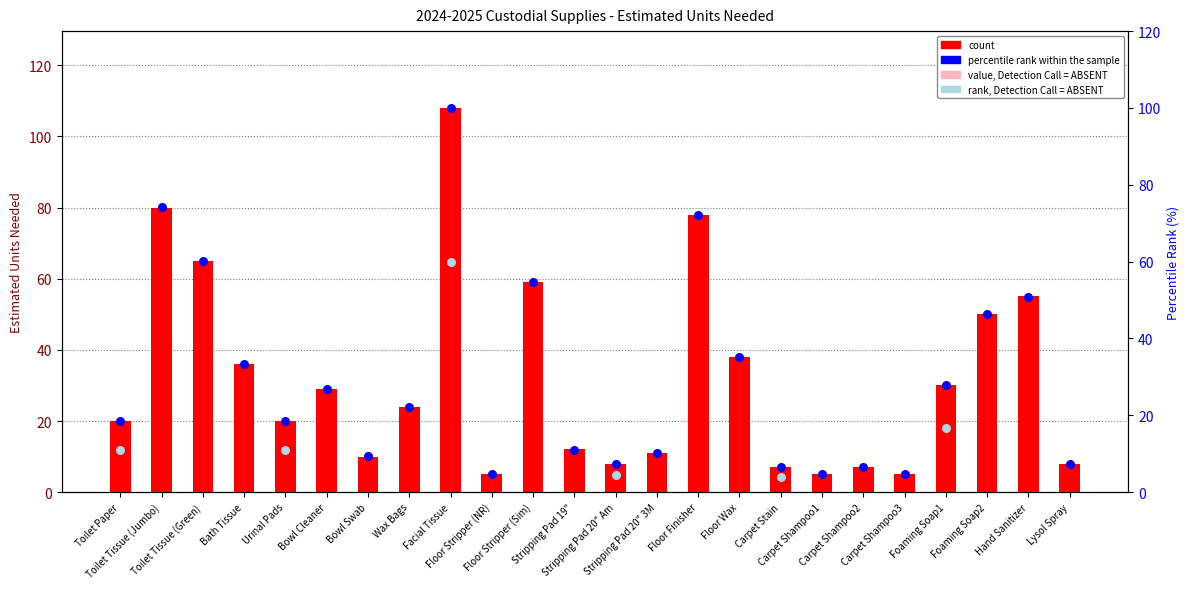

At how many categories does at least one series exceed 51?

6